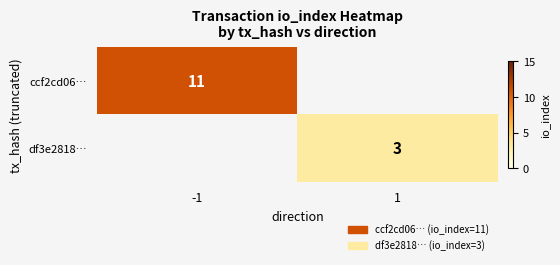

The ccf2cd06… series shows 15 at -1. True or false?

False